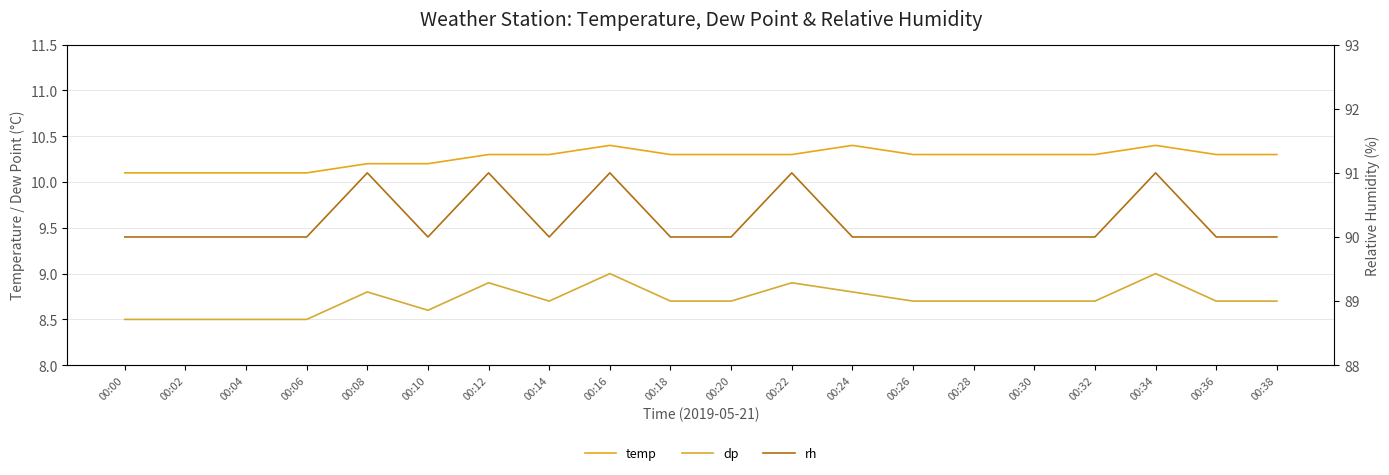

Reading left to right, transcribe all the data shown in this chart.

temp: 10.1	10.1	10.1	10.1	10.2	10.2	10.3	10.3	10.4	10.3	10.3	10.3	10.4	10.3	10.3	10.3	10.3	10.4	10.3	10.3
dp: 8.5	8.5	8.5	8.5	8.8	8.6	8.9	8.7	9.0	8.7	8.7	8.9	8.8	8.7	8.7	8.7	8.7	9.0	8.7	8.7
rh: 90.0	90.0	90.0	90.0	91.0	90.0	91.0	90.0	91.0	90.0	90.0	91.0	90.0	90.0	90.0	90.0	90.0	91.0	90.0	90.0